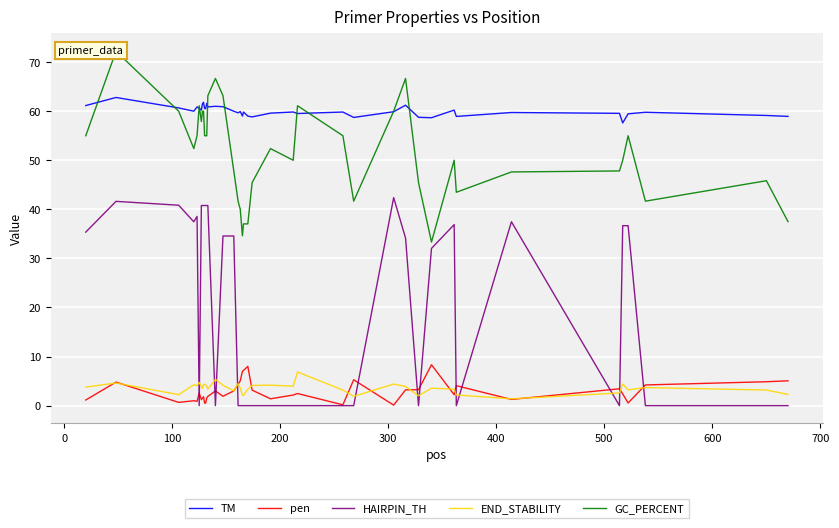

What is the sum of all TM values?

2400.7